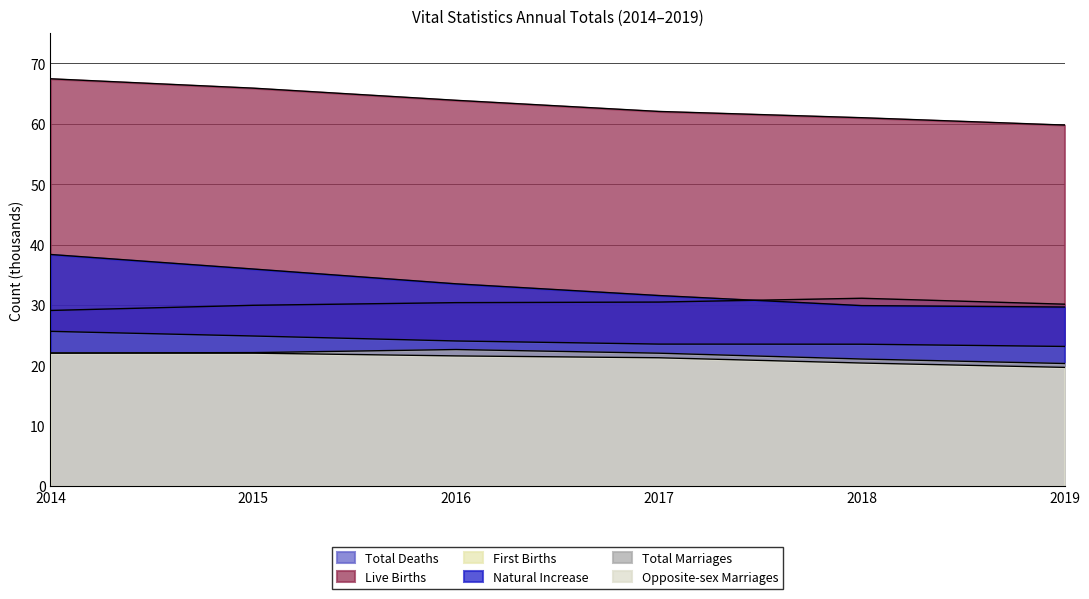

Is the value of First Births at 2015 greater than the value of Total Deaths at 2018?

No